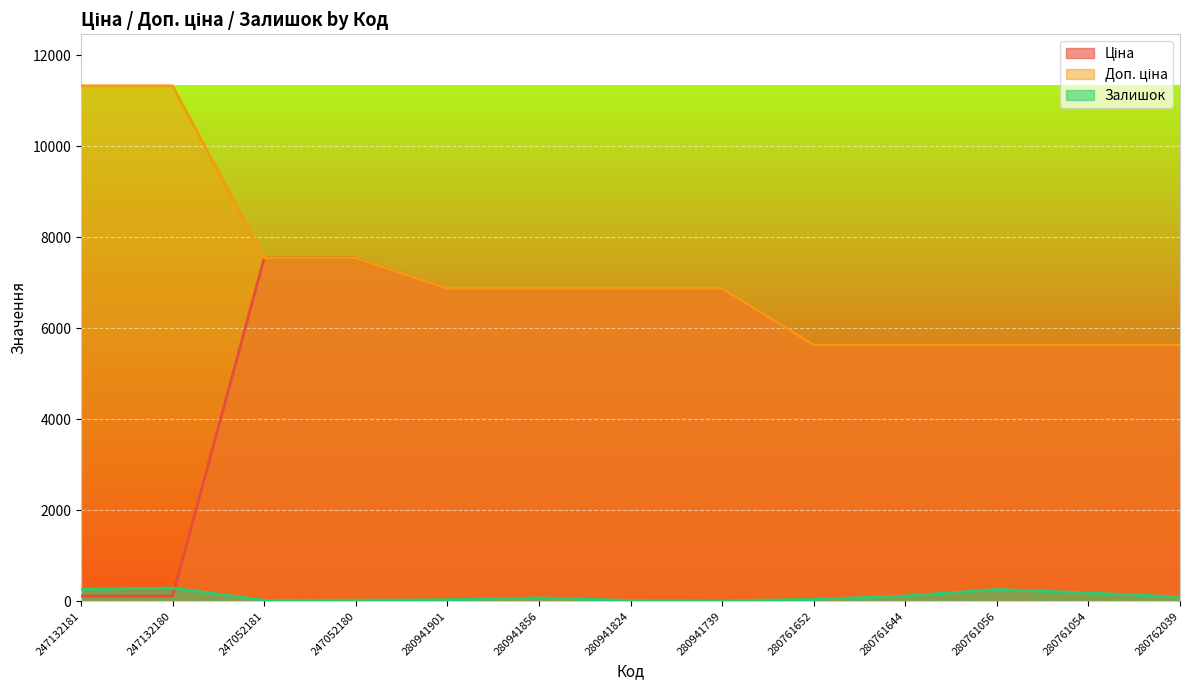

What is the difference between the maximum and minimum values in the Залишок series?

281.0